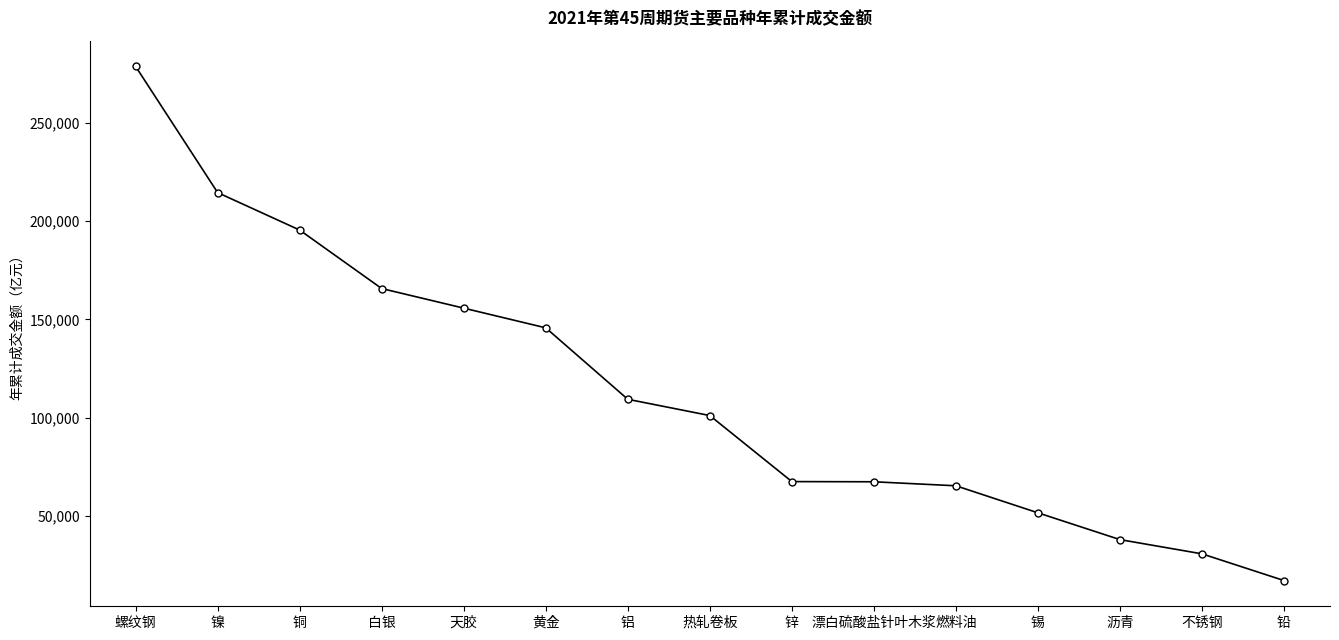

Which category has the lowest value across all series?

铅